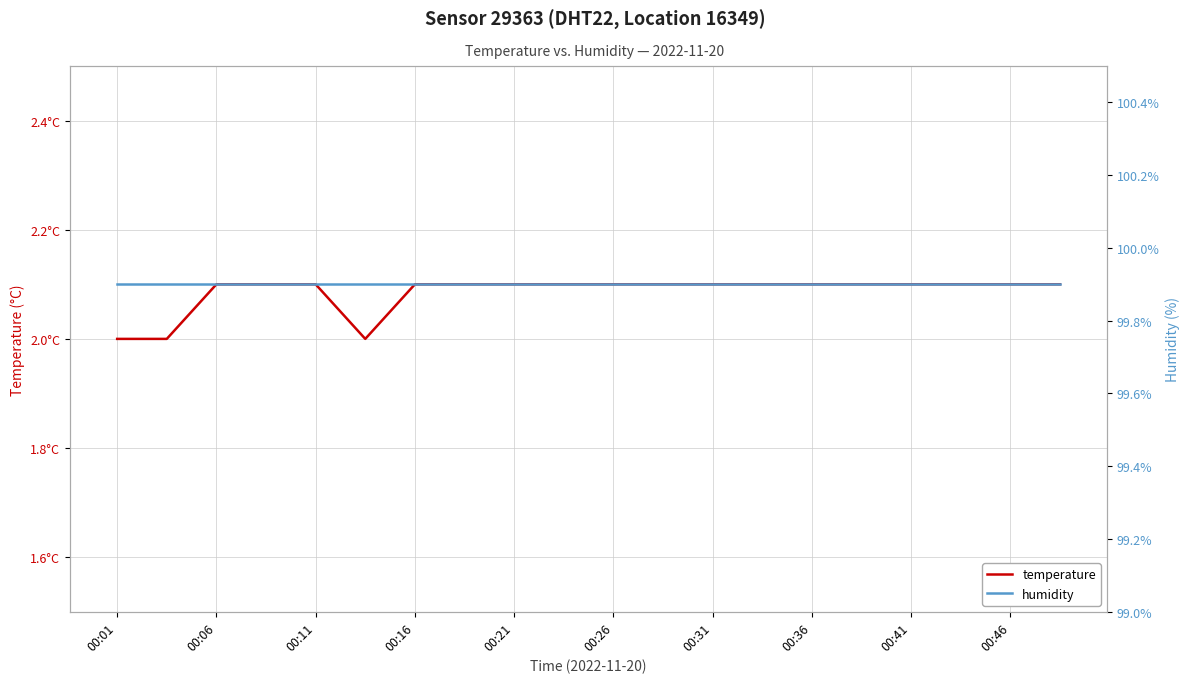

How many values in the temperature series exceed 2?

17